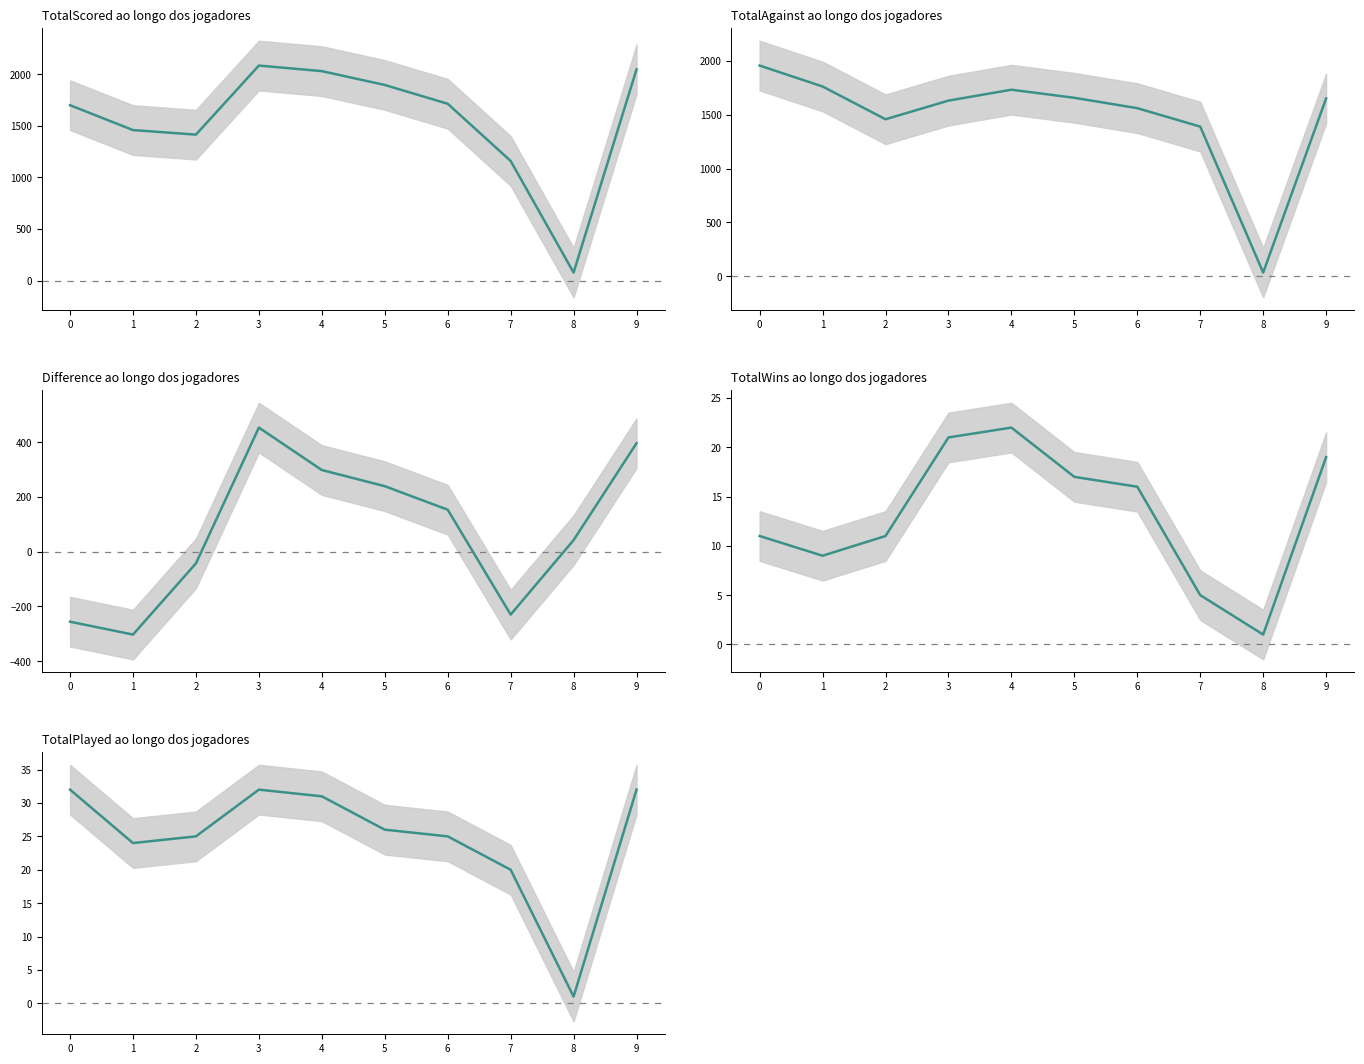

What is the sum of the TotalWins values at 8 and 7?

6